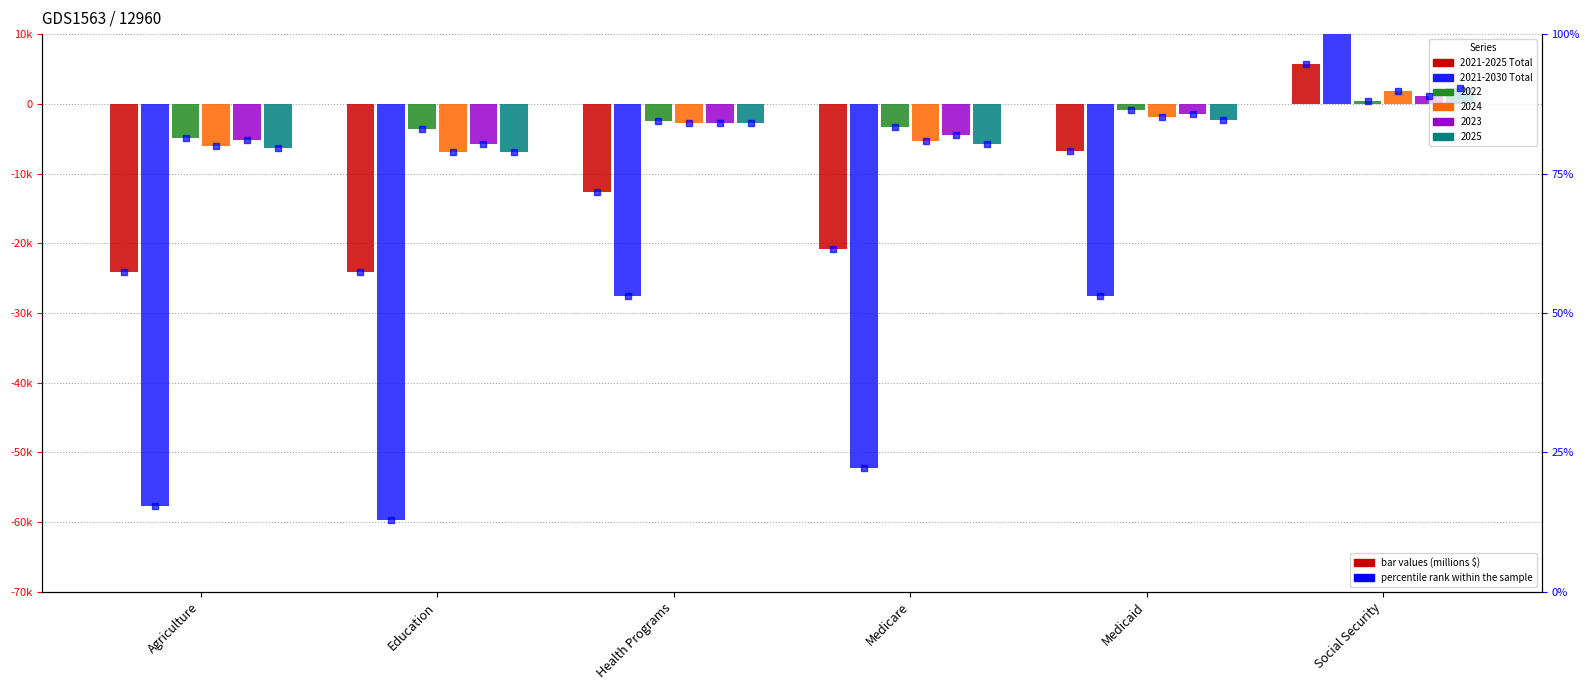

What are all the series names shown in the legend?

2021-2025 Total, 2021-2030 Total, 2022, 2024, 2023, 2025